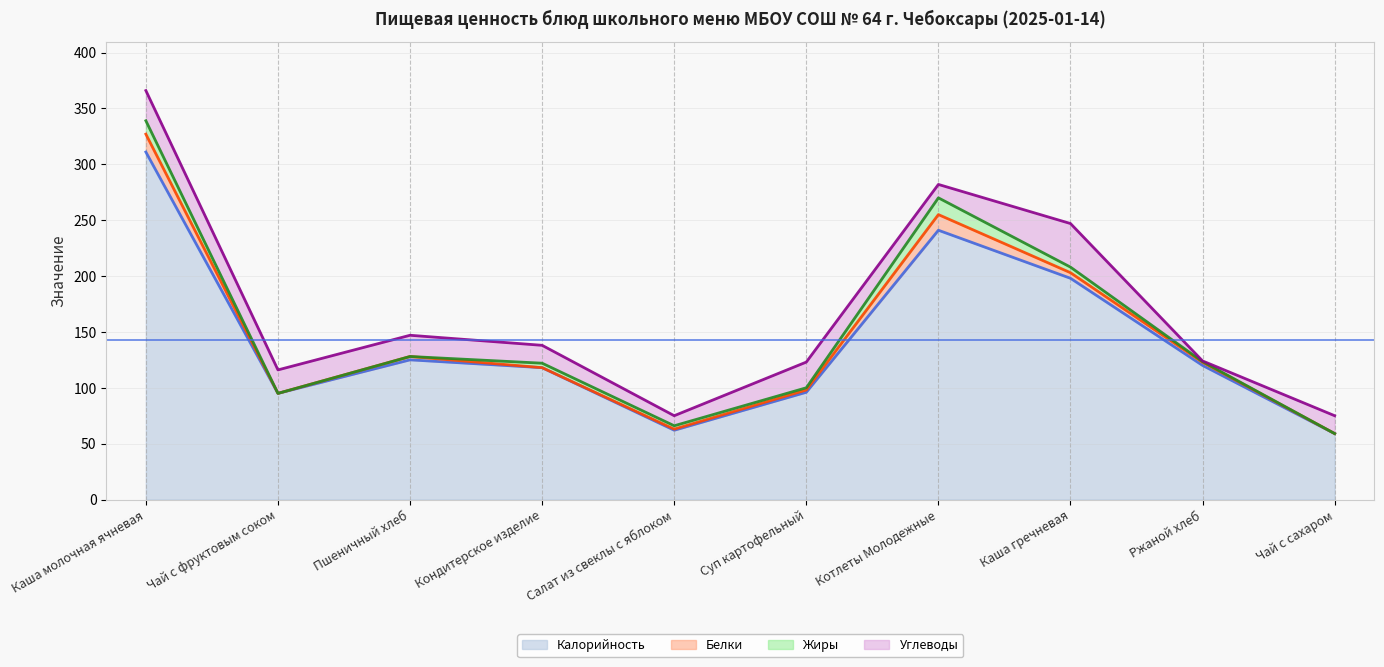

Is the value of Белки (линия) at Каша молочная ячневая greater than the value of Калорийность (линия) at Чай с фруктовым соком?

Yes